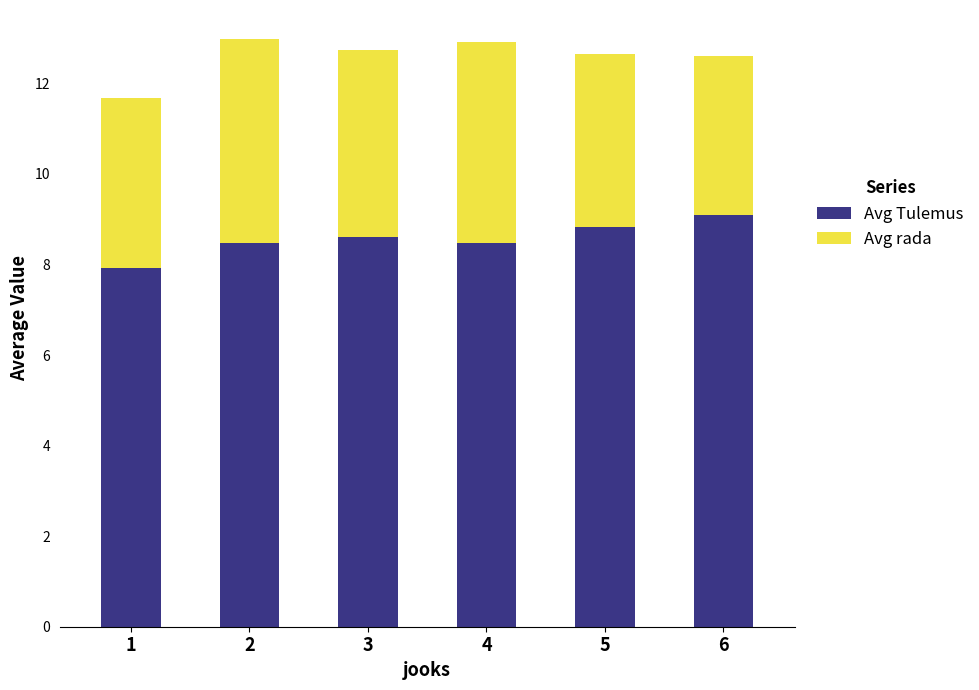

Does the chart contain any negative values?

No